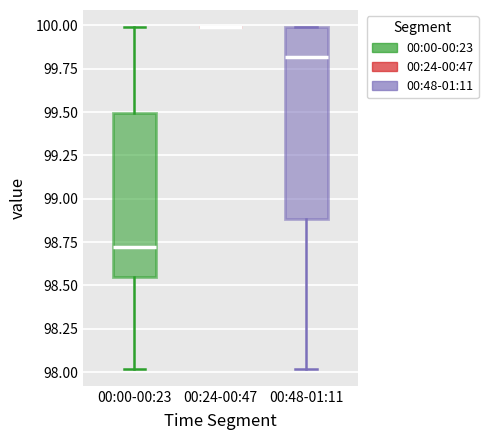

Which box is the tallest, from its lower edge to its upper edge?

00:48-01:11